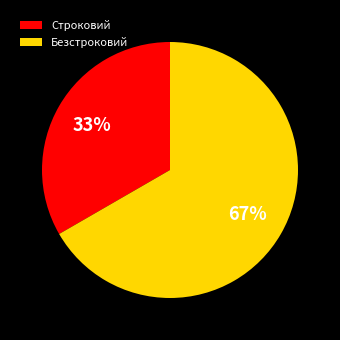

What is the majority slice?

Безстроковий